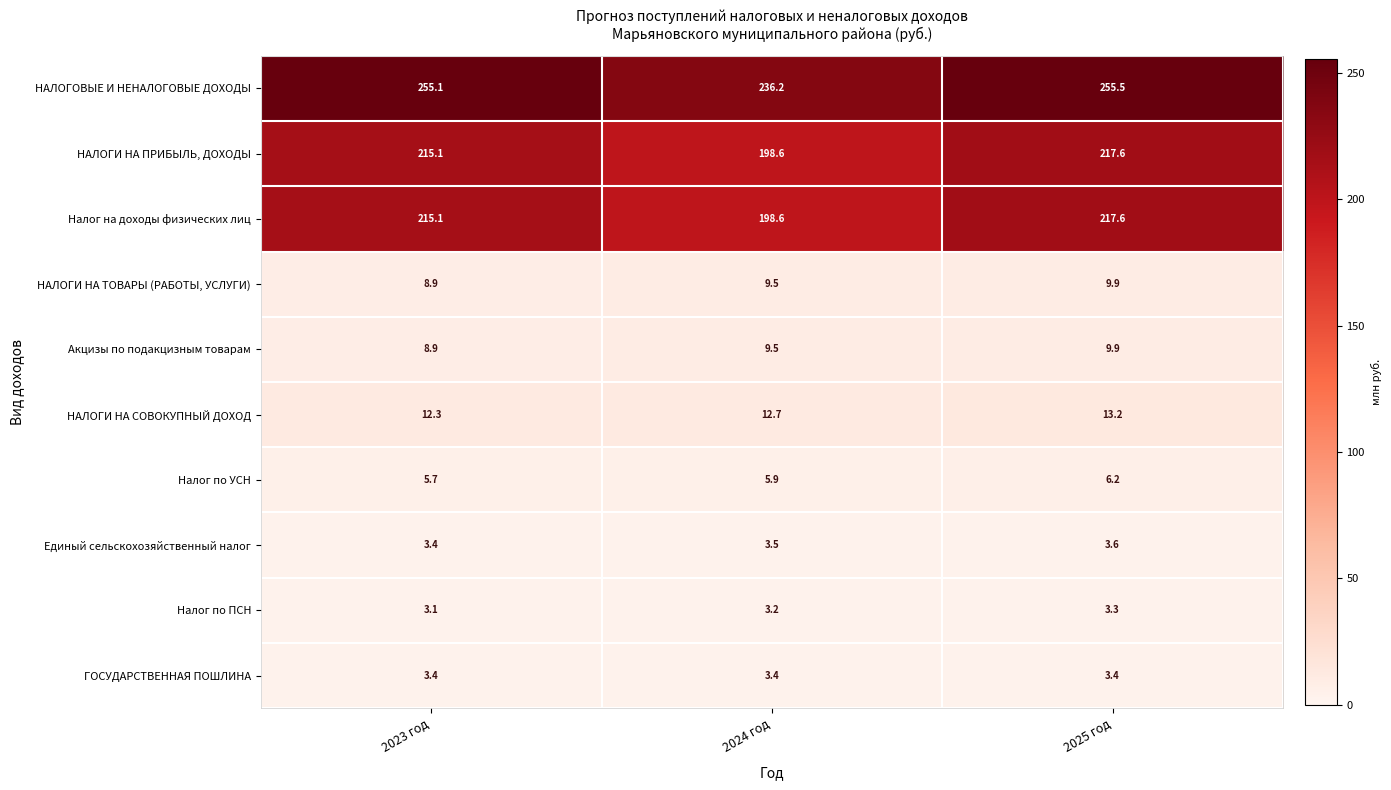

What is the sum of the НАЛОГОВЫЕ И НЕНАЛОГОВЫЕ ДОХОДЫ values at 2024 год and 2023 год?

491.3